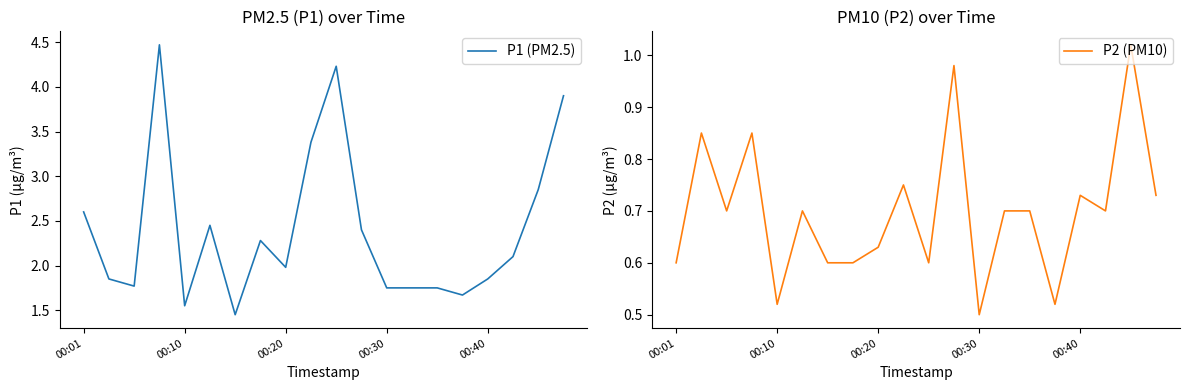

The value of P1 (PM2.5) at 00:30 is 2.7. True or false?

False